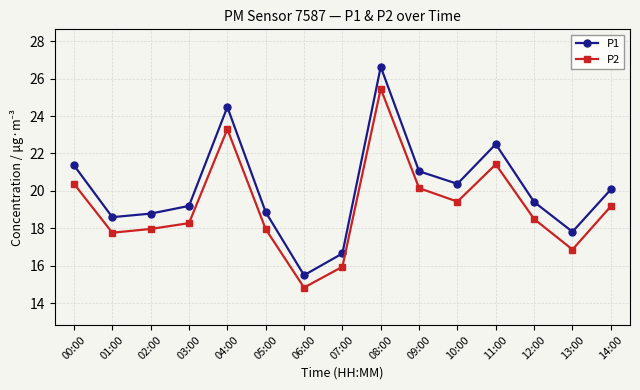

The value of P2 at 01:00 is 5.5. True or false?

False